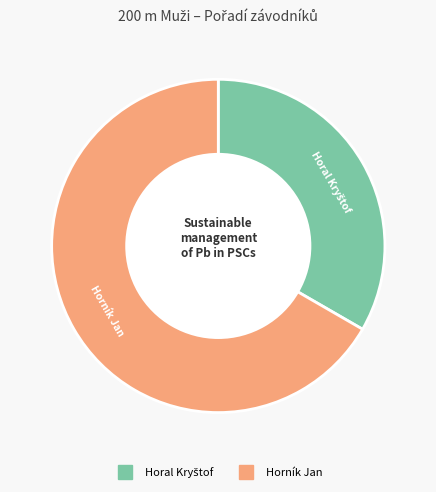

What is the largest slice in the pie chart?

Horník Jan